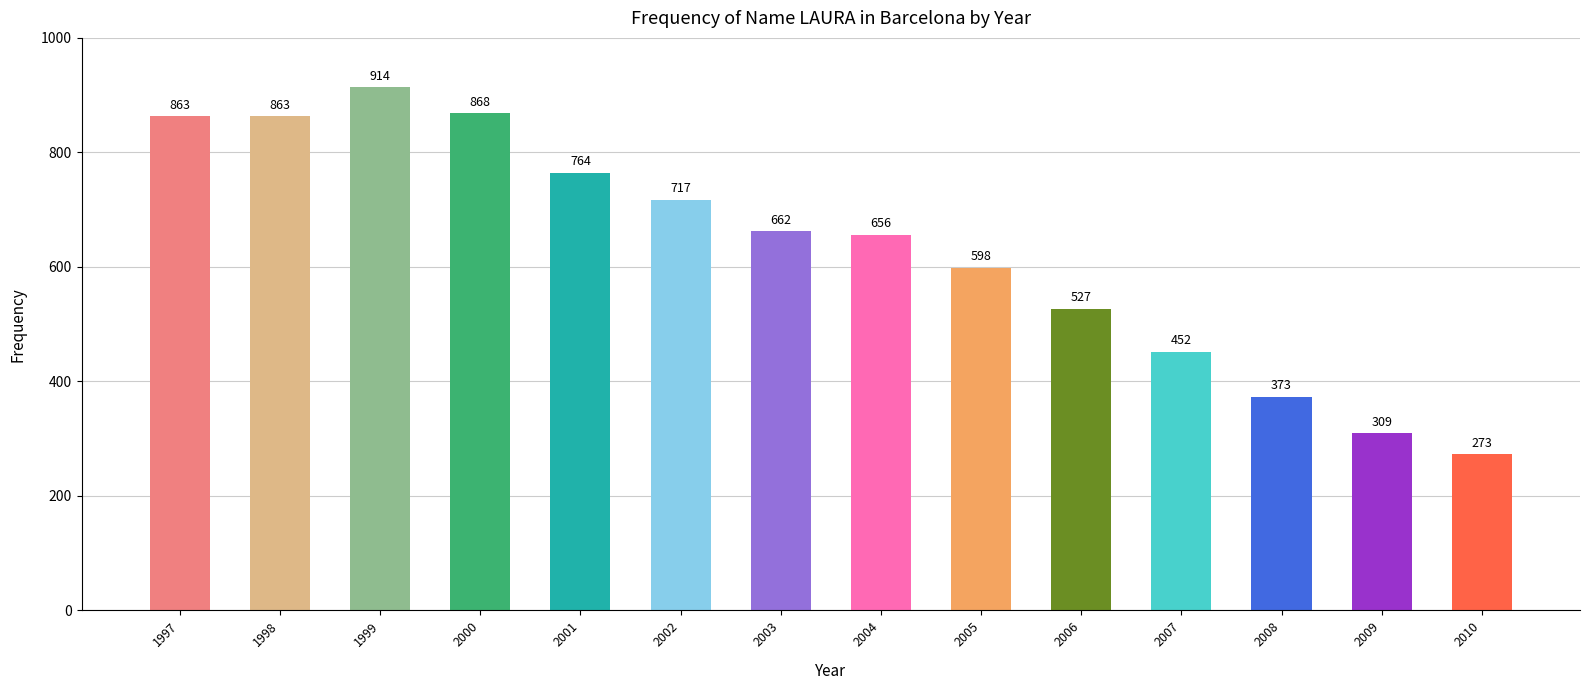

Between 2005 and 1997, which is larger?

1997